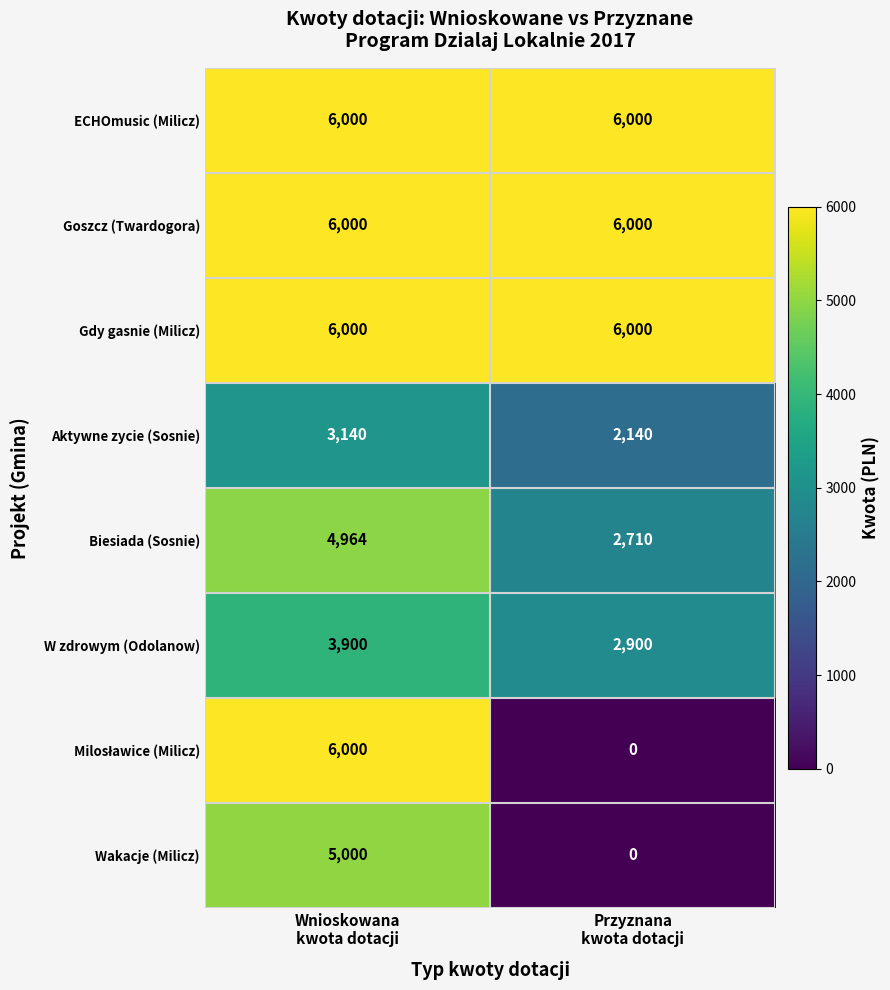

What is the sum of all W zdrowym (Odolanow) values?

6800